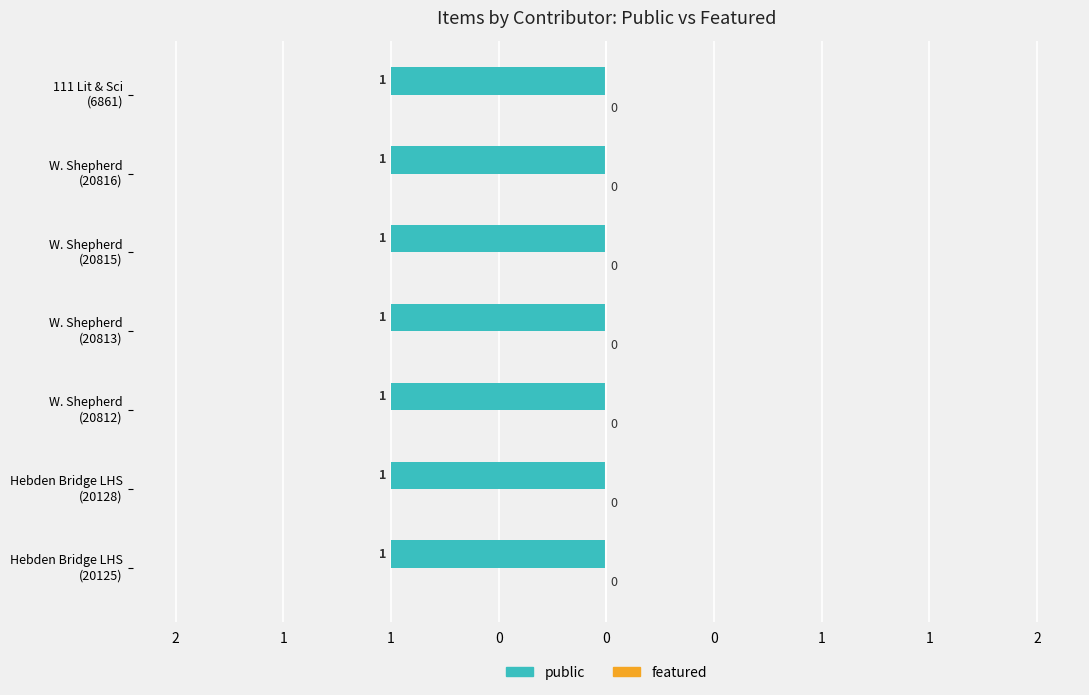

What is the spread (max minus min) of values at W. Shepherd?

1